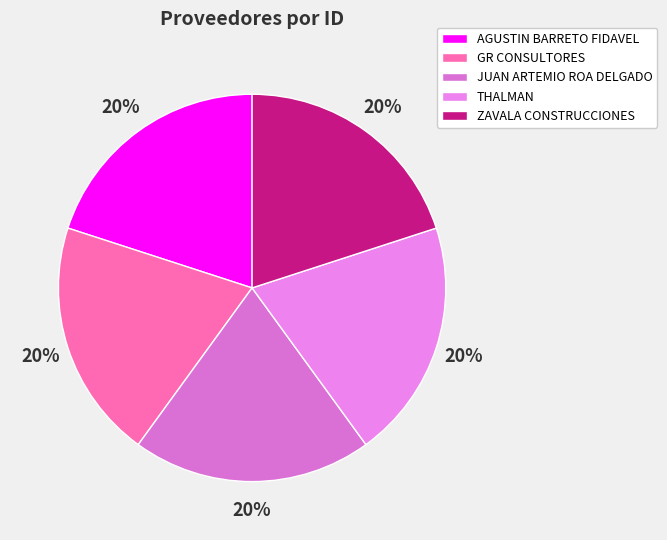

Count the number of slices in the pie.

5